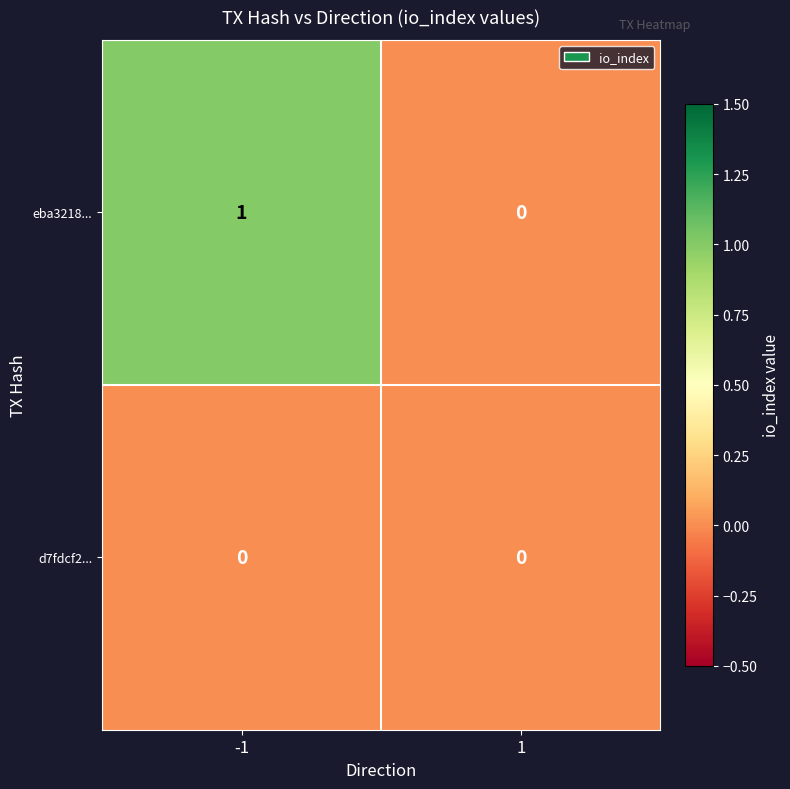

List the series in order of their overall mean, lowest first.

d7fdcf2..., eba3218...